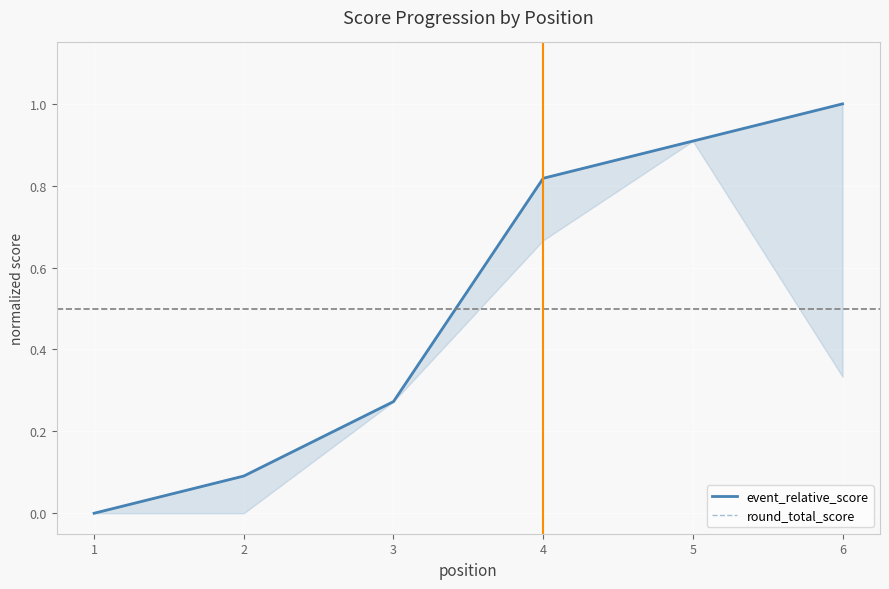

Reading right to left, extract all data points from this chart.

event_relative_score: 1.0	0.9	0.8	0.3	0.1	0.0
round_total_score: 1.0	0.9	0.8	0.3	0.1	0.0